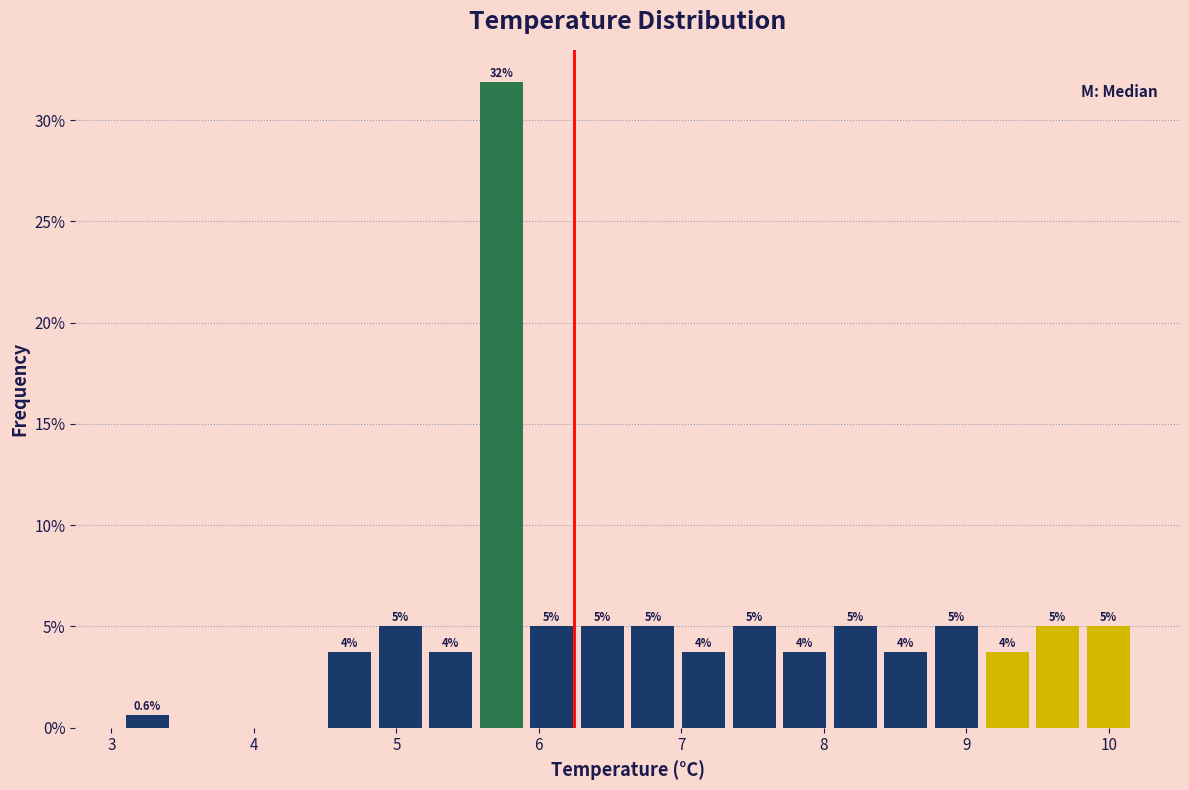

Read against the x-axis, roughly where is the centre of the tallest bar?

5.7